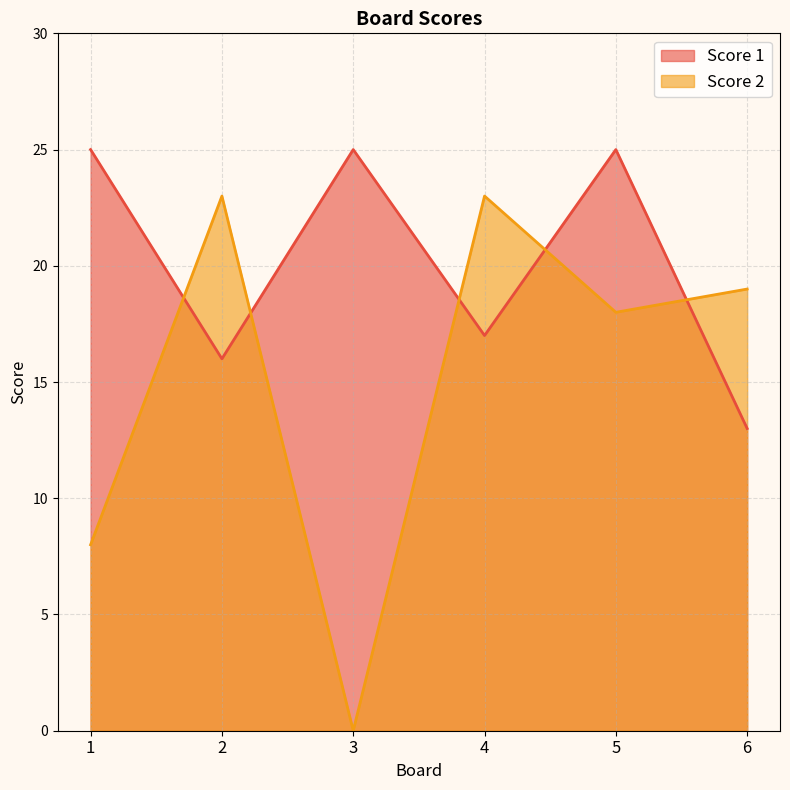

How many series are shown in this chart?

2